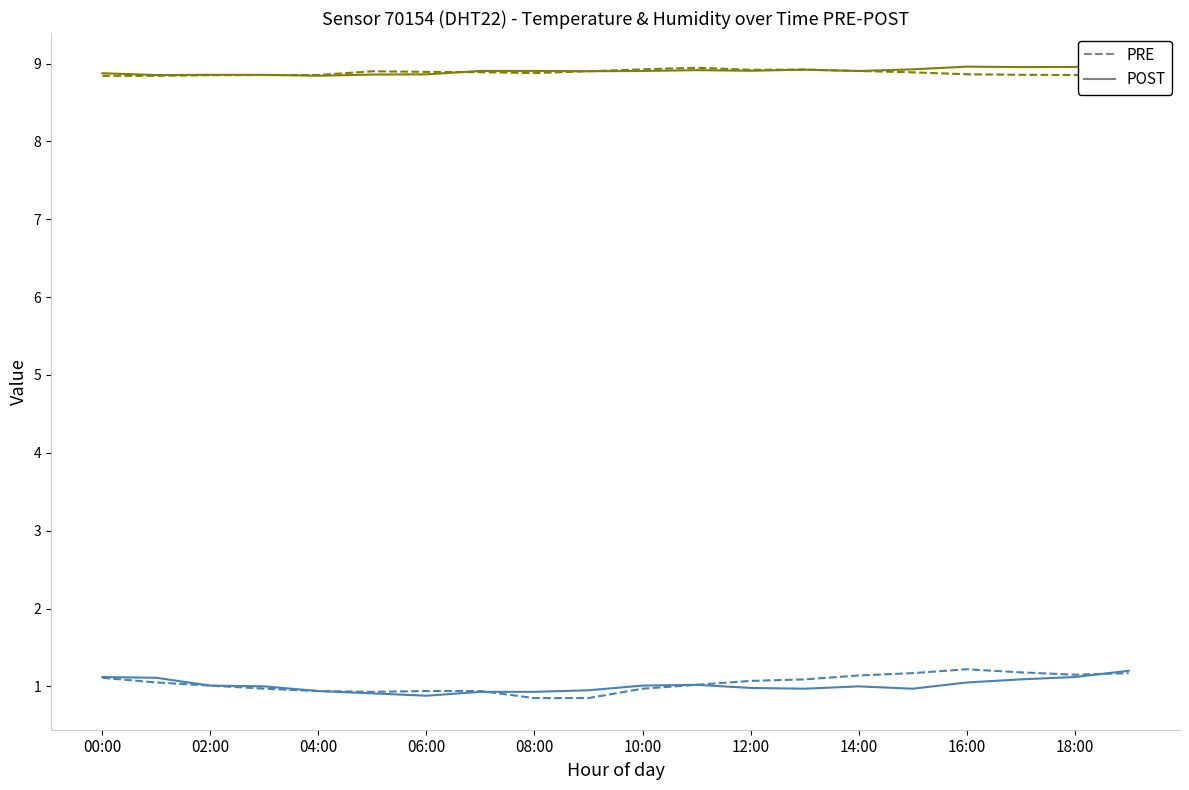

In temperature PRE, how many points are lower than both neighbors (excluding endpoints)?

2